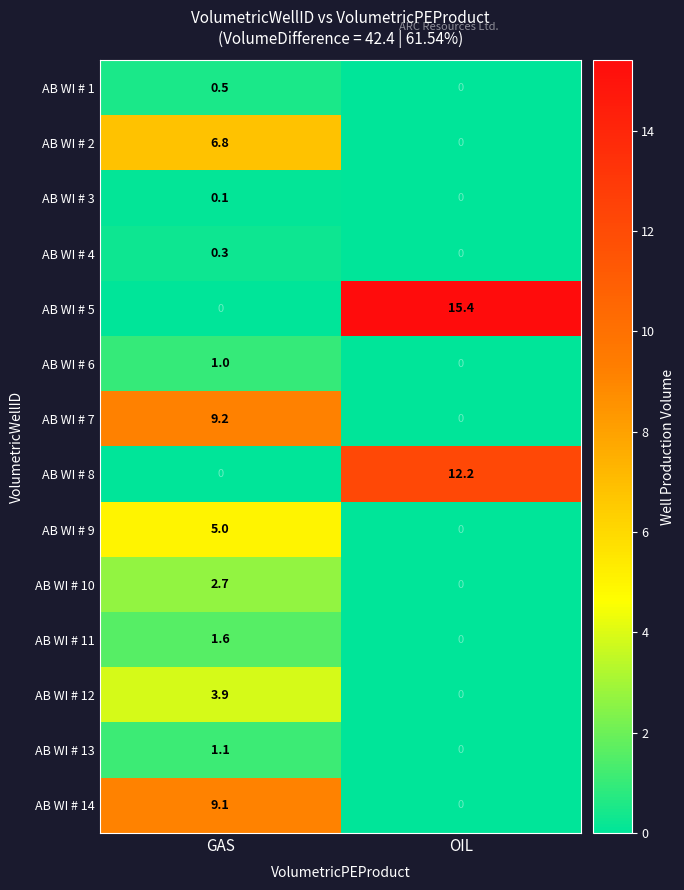

What is the spread (max minus min) of values at OIL?

15.4